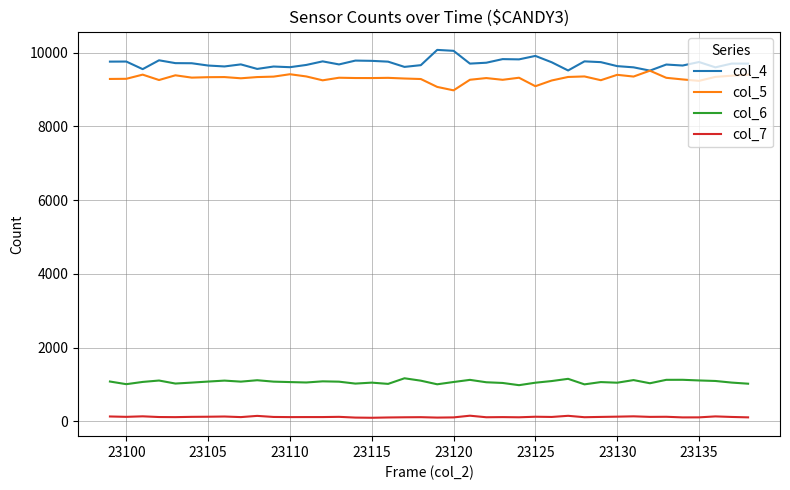

Rank the series by their maximum value, from lowest to highest.

col_7, col_6, col_5, col_4